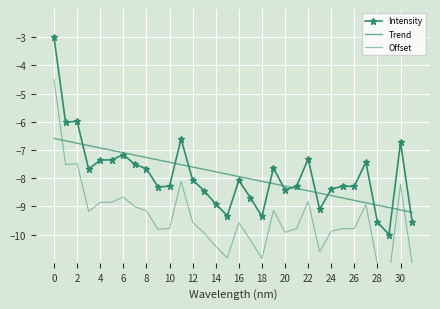

What is the average value of the Trend series?

-7.9